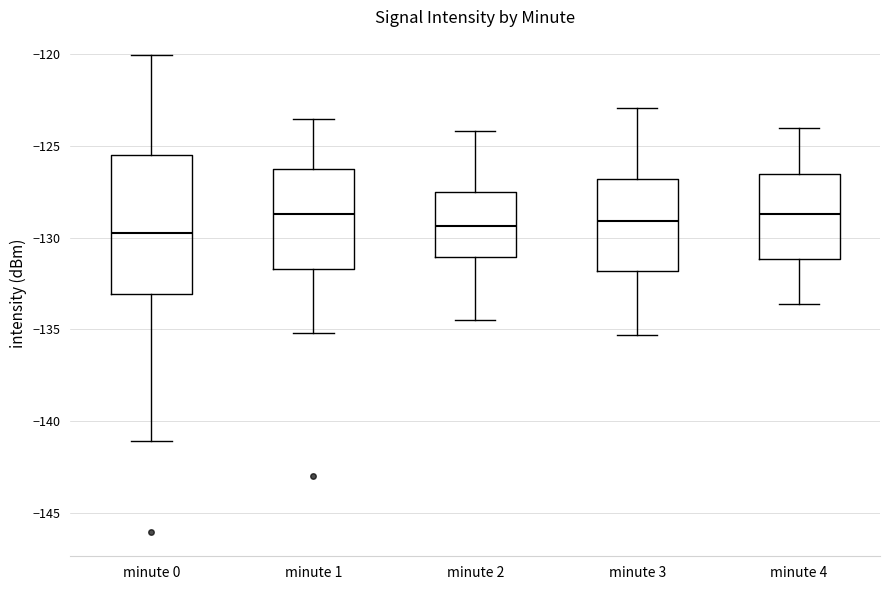

Reading left to right, read every box against the y-axis: the position of its median line, the range the box covers, and the ends of its whiskers. The values are not printed on the chart, so give them approximately, as read against the axis.

minute 0: median -129.5, box -133.0 to -125.5, whiskers -141.0 to -120.0
minute 1: median -128.5, box -131.5 to -126.5, whiskers -135.0 to -123.5
minute 2: median -129.5, box -131.0 to -127.5, whiskers -134.5 to -124.0
minute 3: median -129.0, box -132.0 to -127.0, whiskers -135.5 to -123.0
minute 4: median -128.5, box -131.0 to -126.5, whiskers -133.5 to -124.0